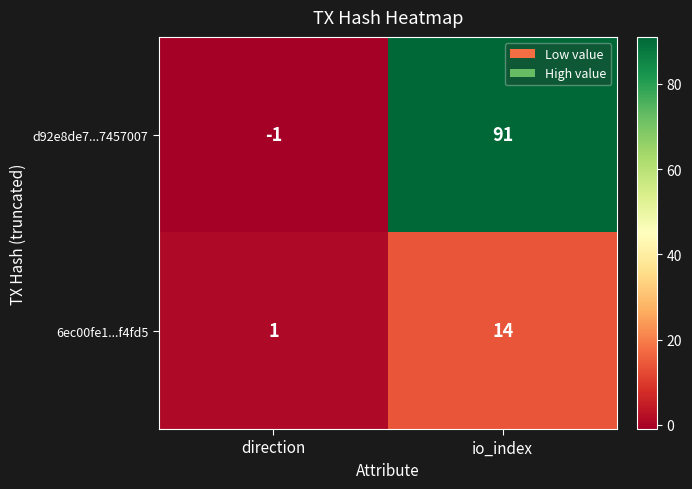

At how many categories does at least one series exceed 77?

1